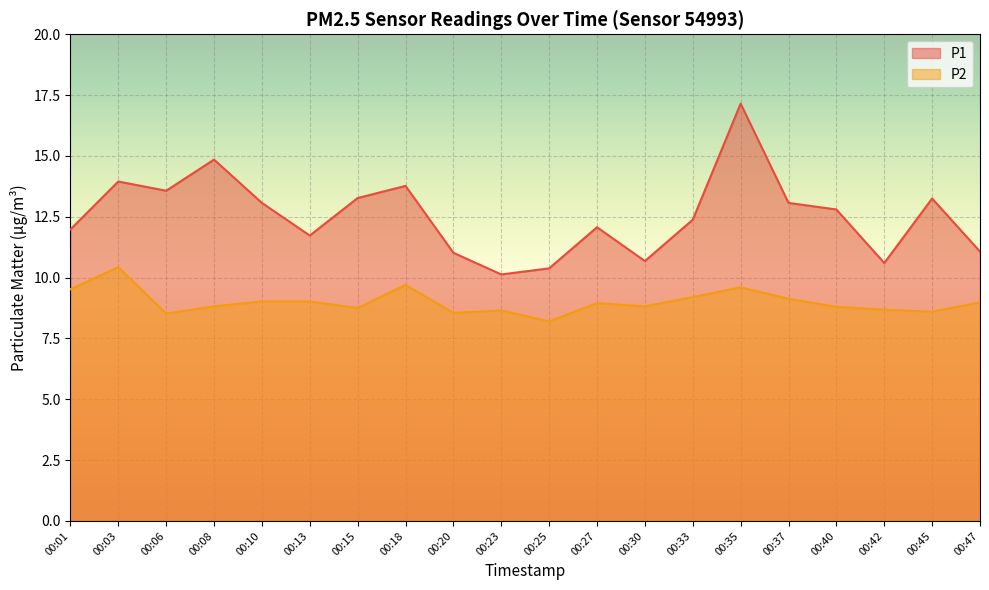

What is the sum of the P2 values at 00:25 and 00:15?

16.9